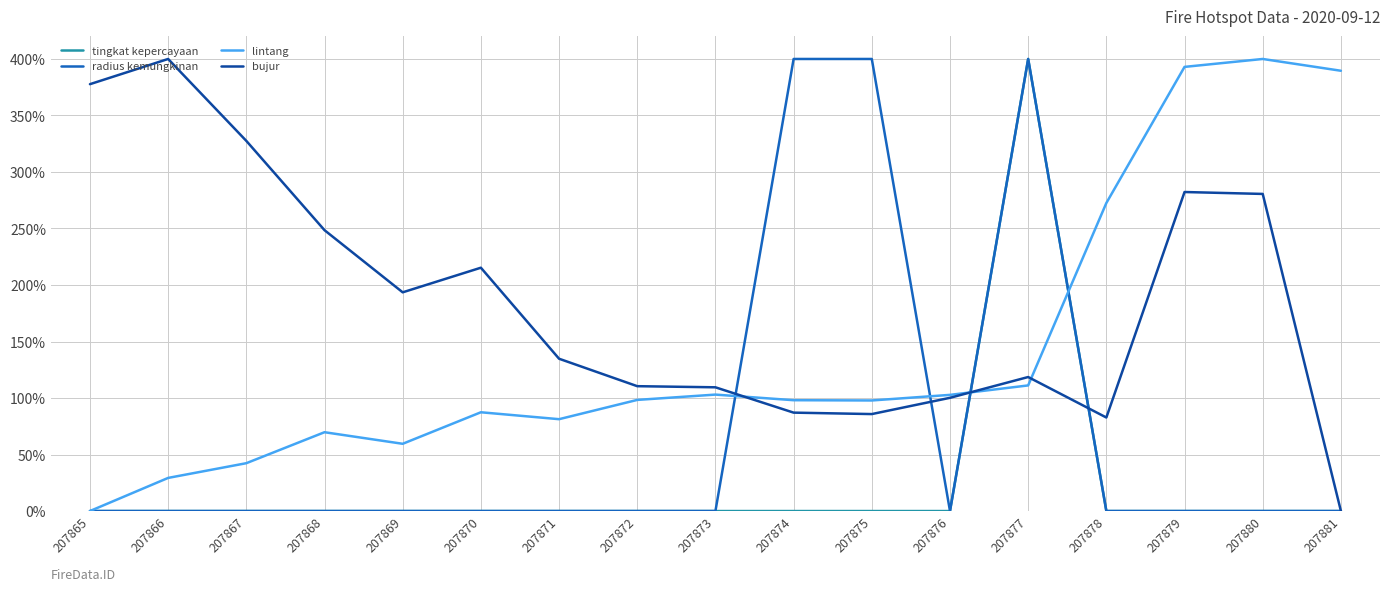

What is the difference between the bujur values at 207869 and 207880?

87.1